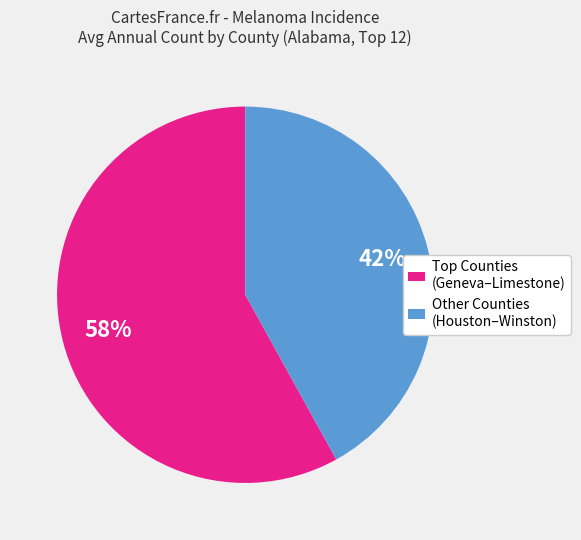

To the nearest percent, what is the average slice percentage?

50%